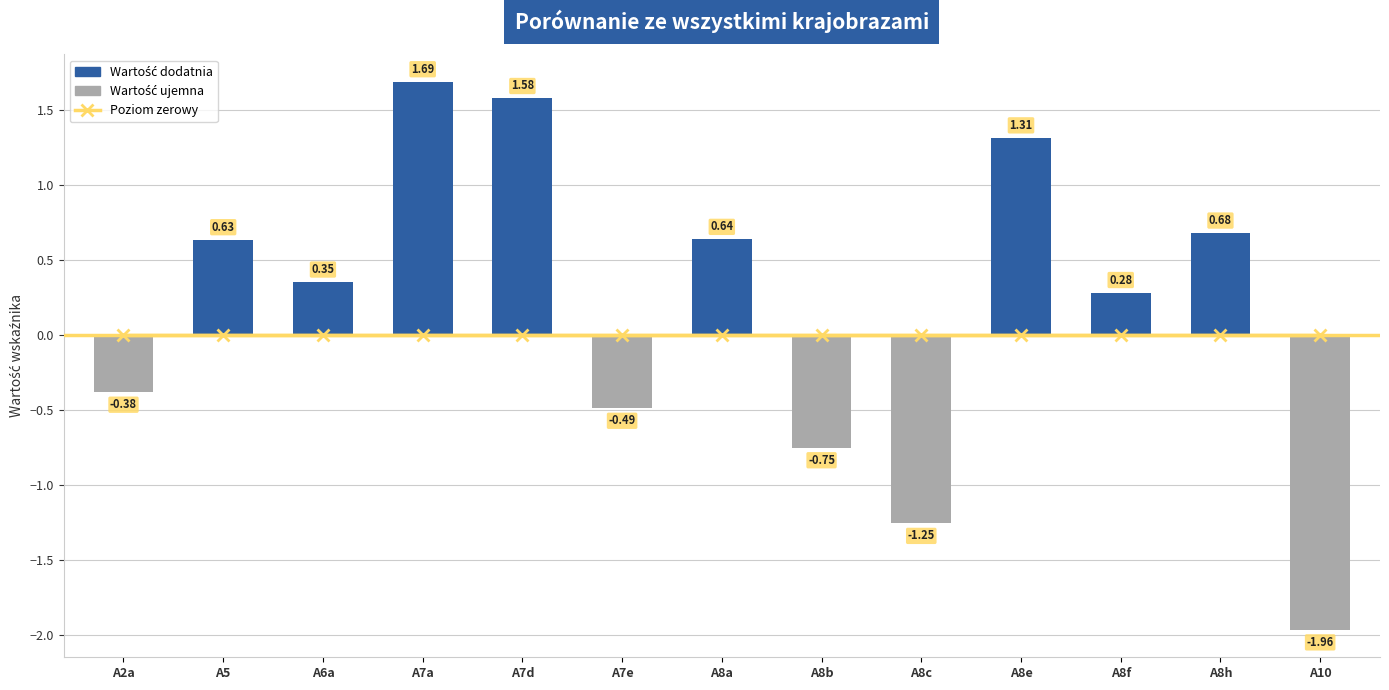

What is the average value?

0.2